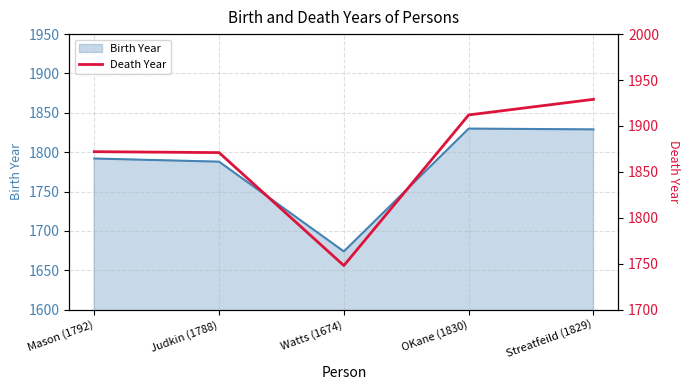

The chart shows a value of 1912 at OKane (1830). True or false?

True